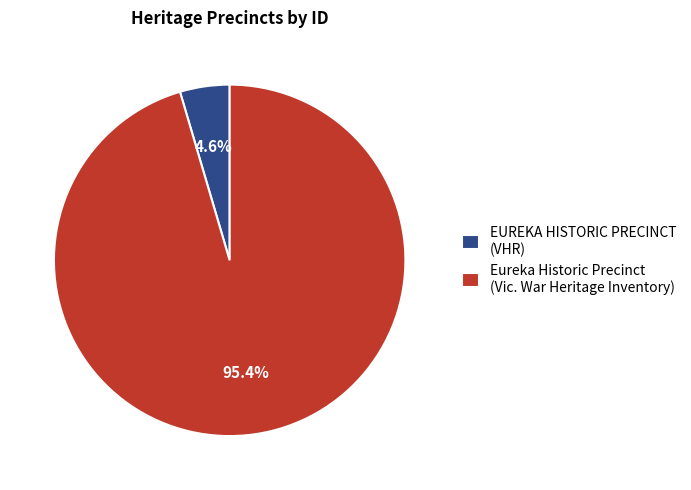

To the nearest percent, what portion does EUREKA HISTORIC PRECINCT represent?

5%